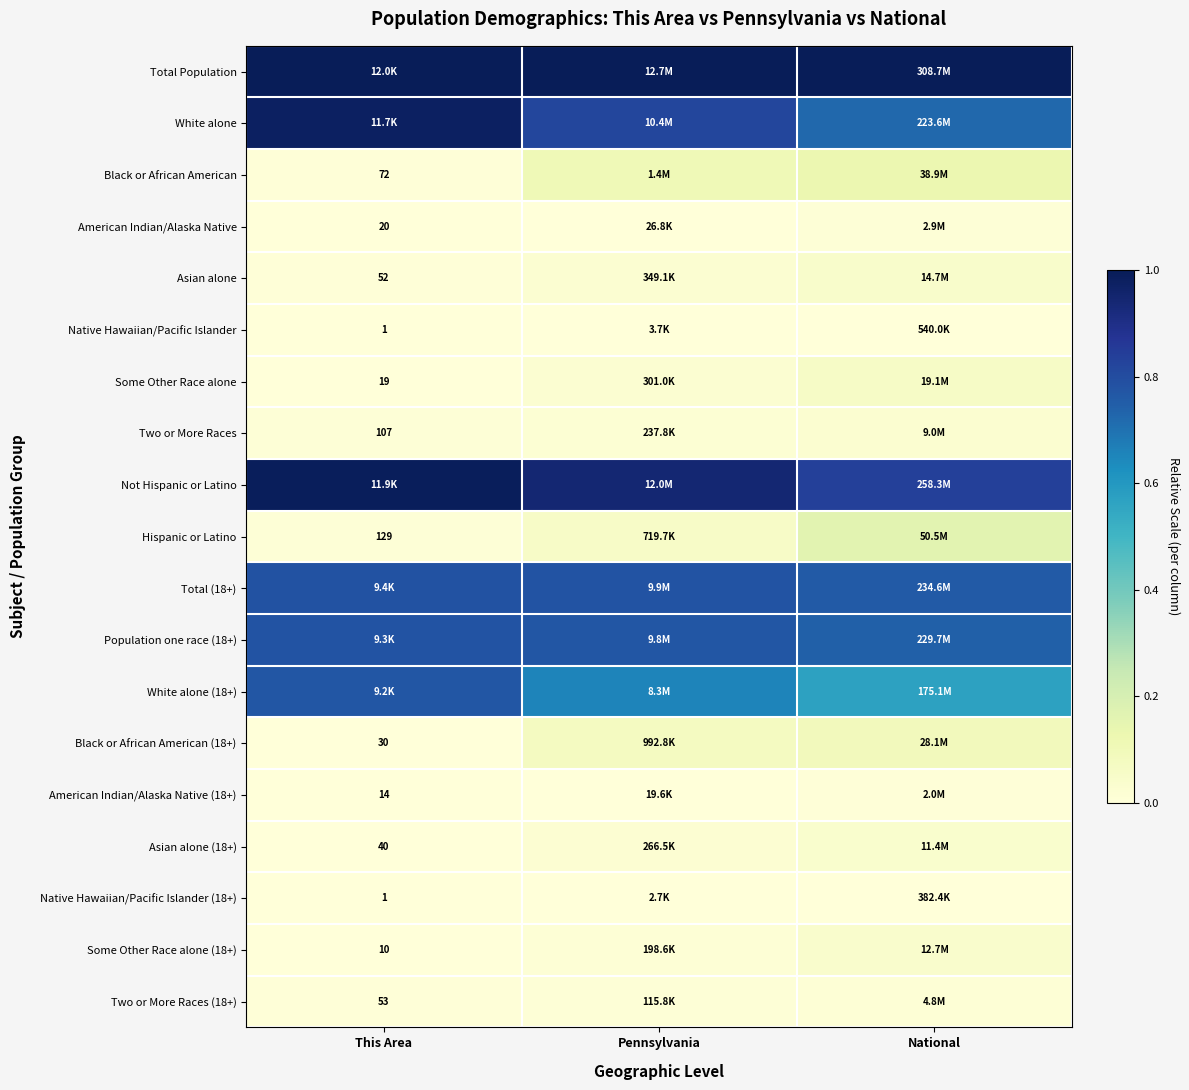

Count the number of categories in the chart.

3